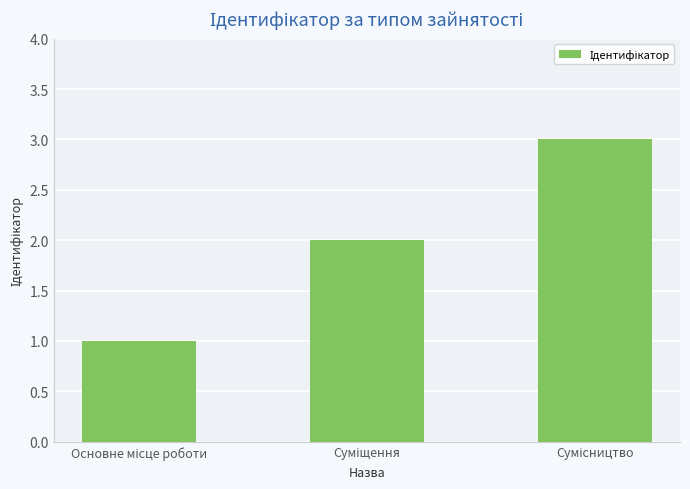

What is the greatest value displayed?

3